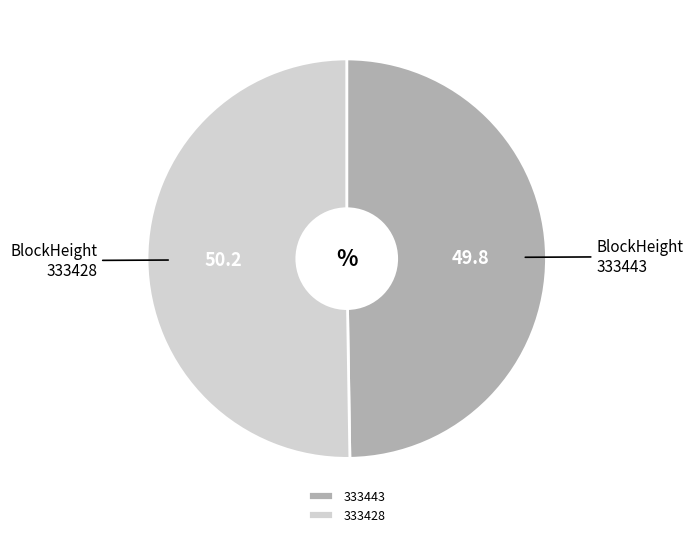

Combined, do 333443 and 333428 account for over 50%?

Yes